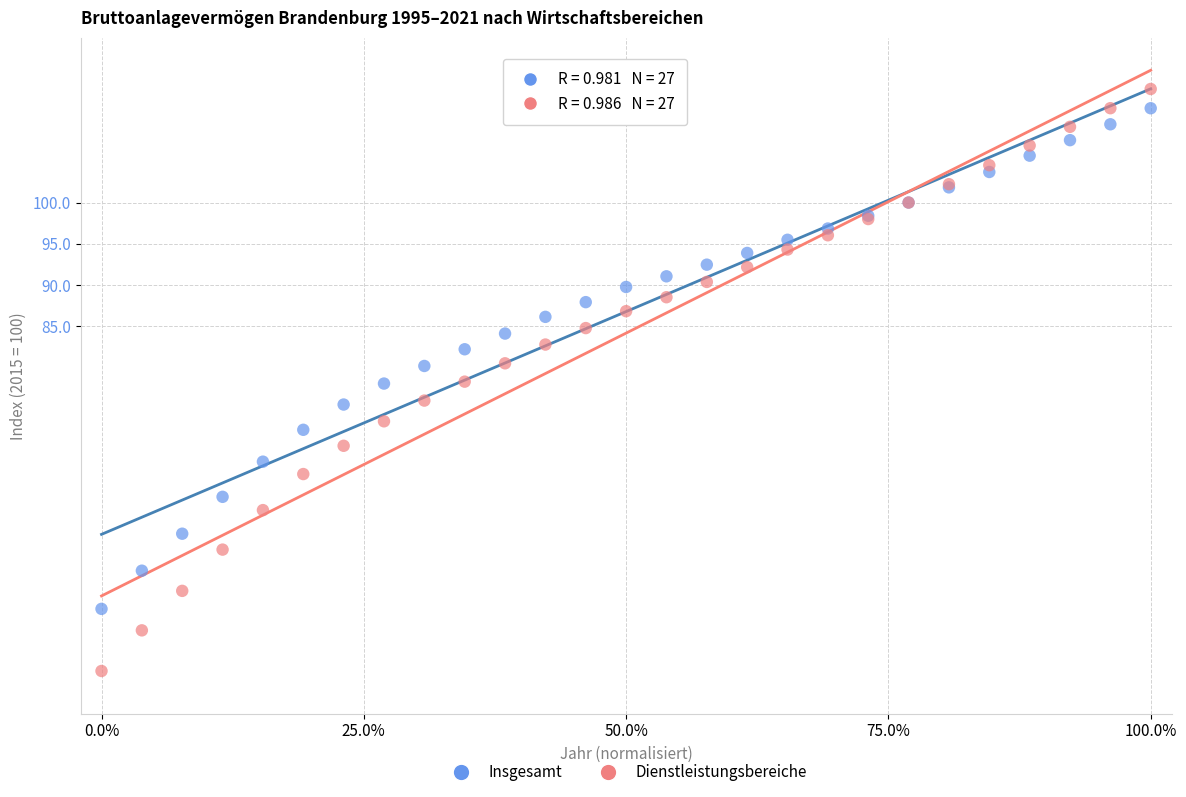

Which series has the widest spread of Y values?

Dienstleistungsbereiche